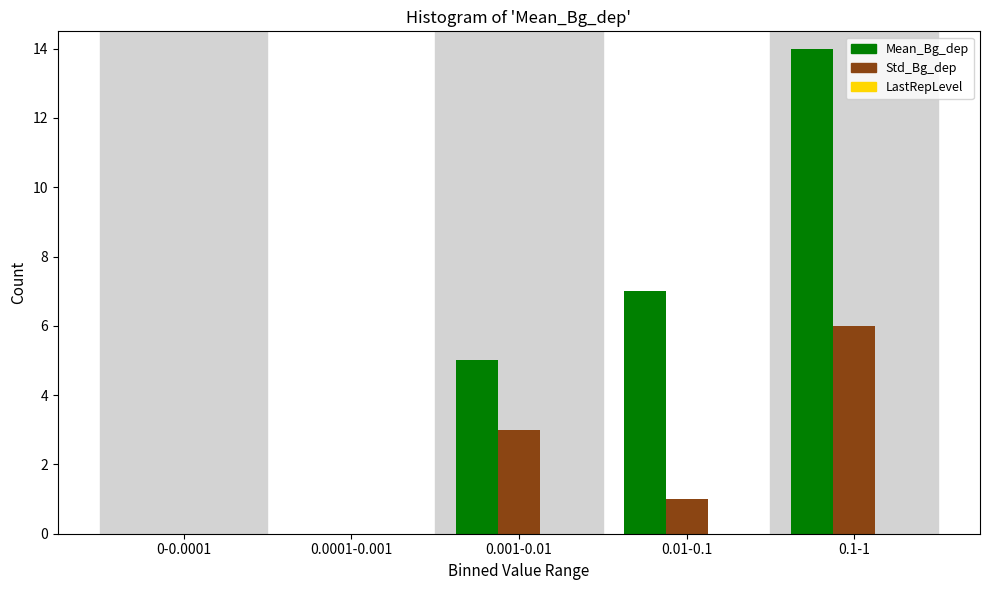

Which series has the largest total across all categories?

Mean_Bg_dep